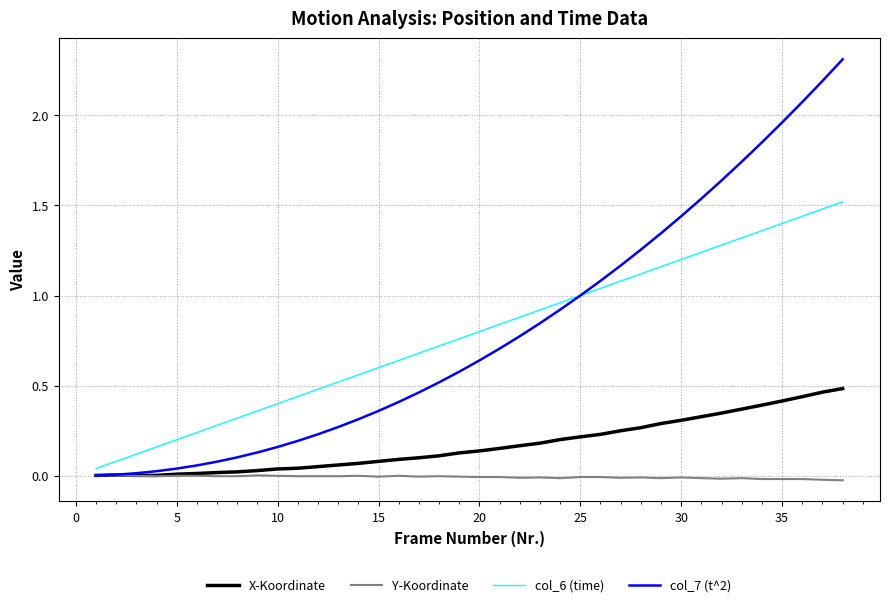

Rank the series by their maximum value, from lowest to highest.

Y-Koordinate, X-Koordinate, col_6 (time), col_7 (t^2)